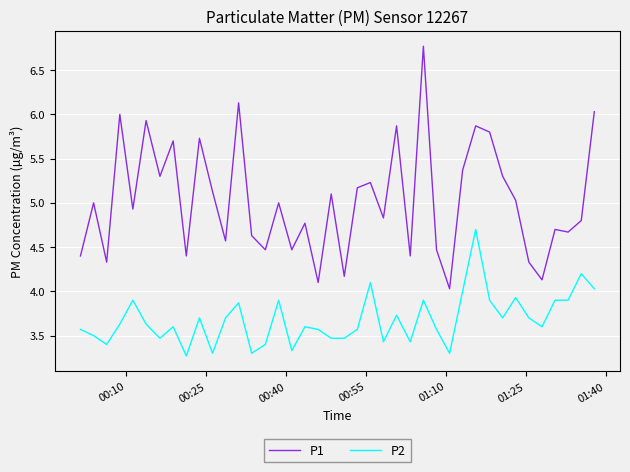

Rank the series by their average value, from highest to lowest.

P1, P2